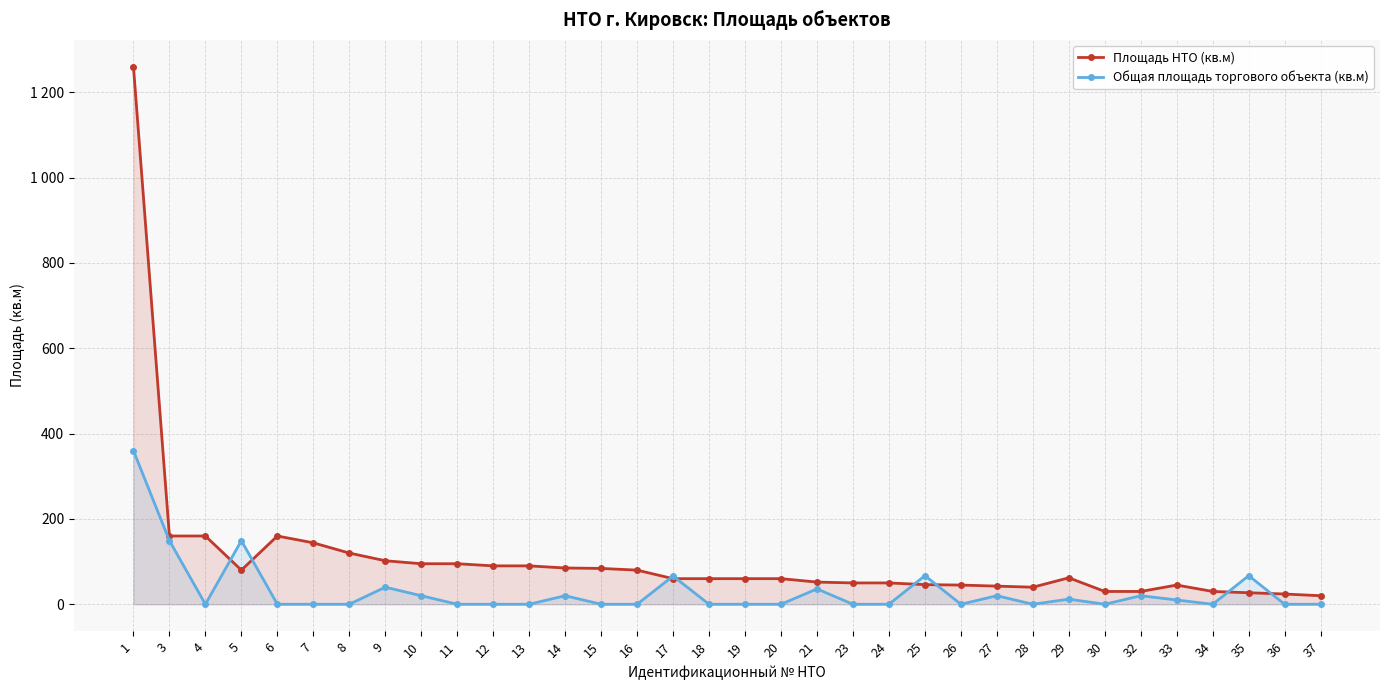

List the series in order of their overall mean, lowest first.

Общая площадь торгового объекта (кв.м), Площадь НТО (кв.м)